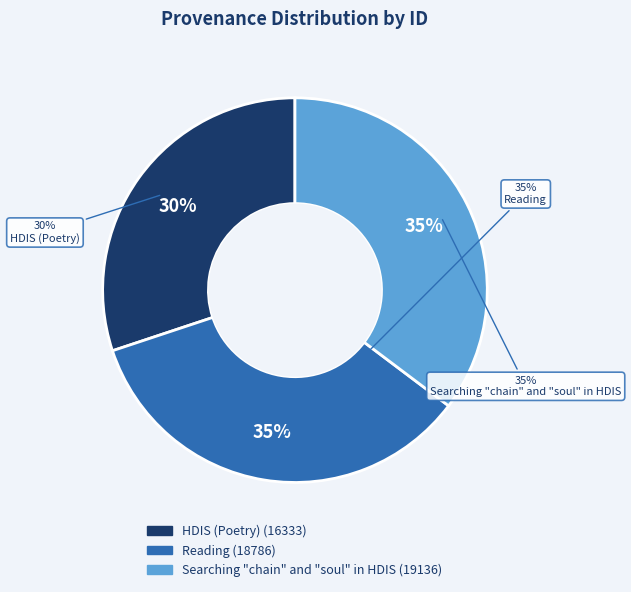

What is the ratio of the value at Reading to the value at HDIS (Poetry)?

1.2